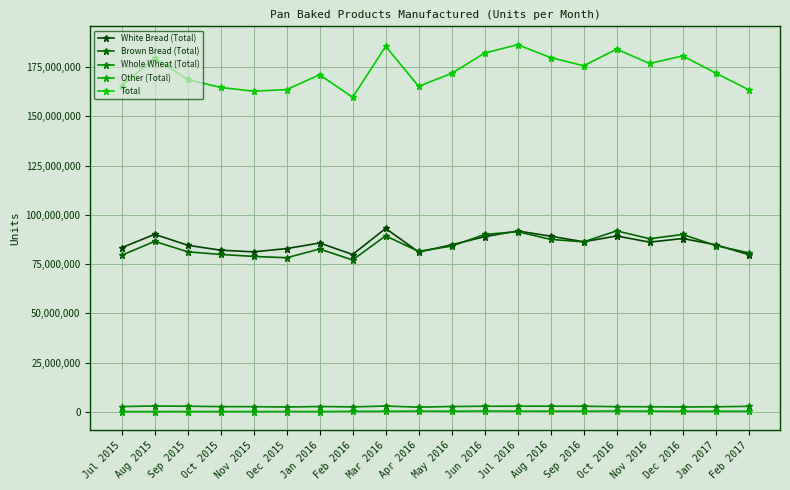

What is the value of the Other (Total) point at the 10th from the left?

347013